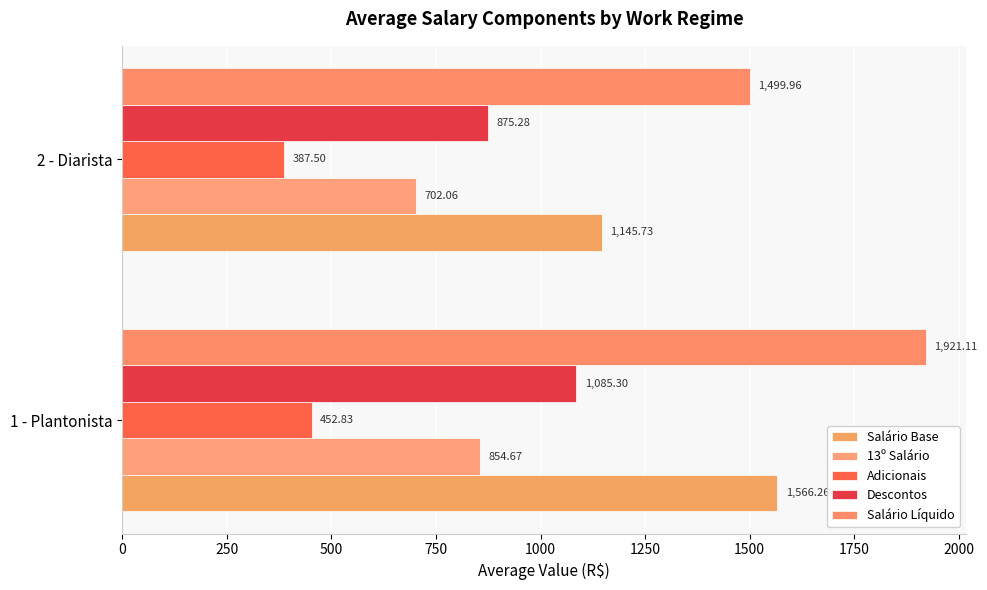

Which series has the widest spread of values?

Salário Líquido